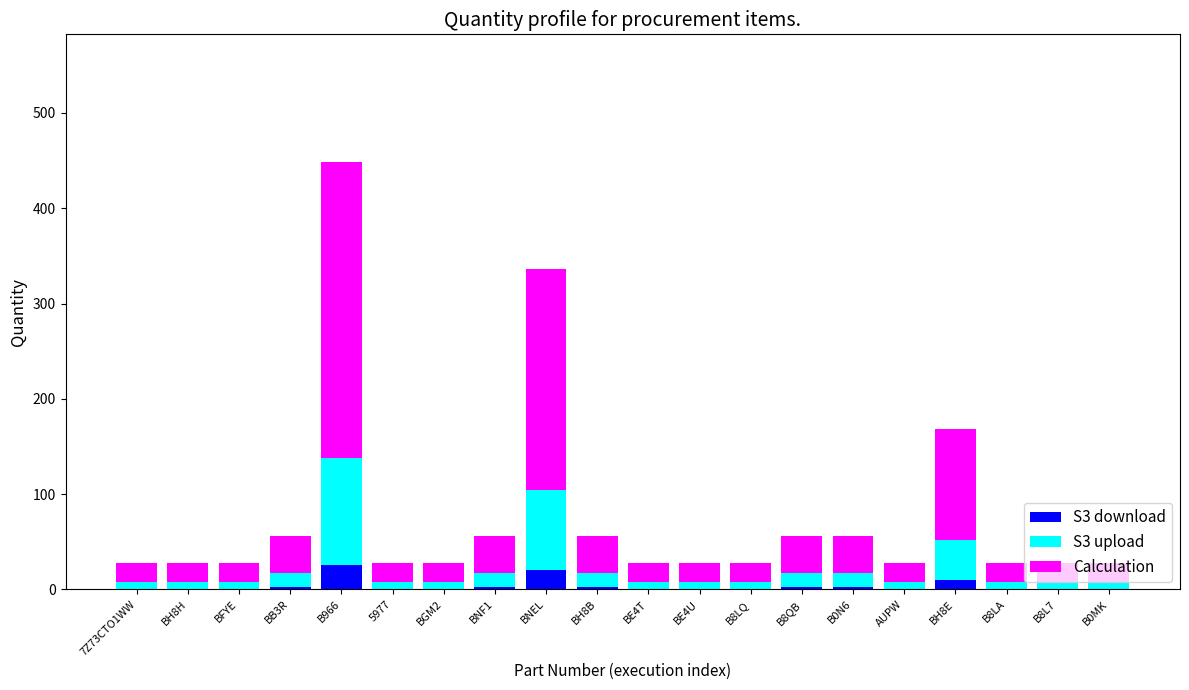

Does the chart contain stacked bars?

Yes